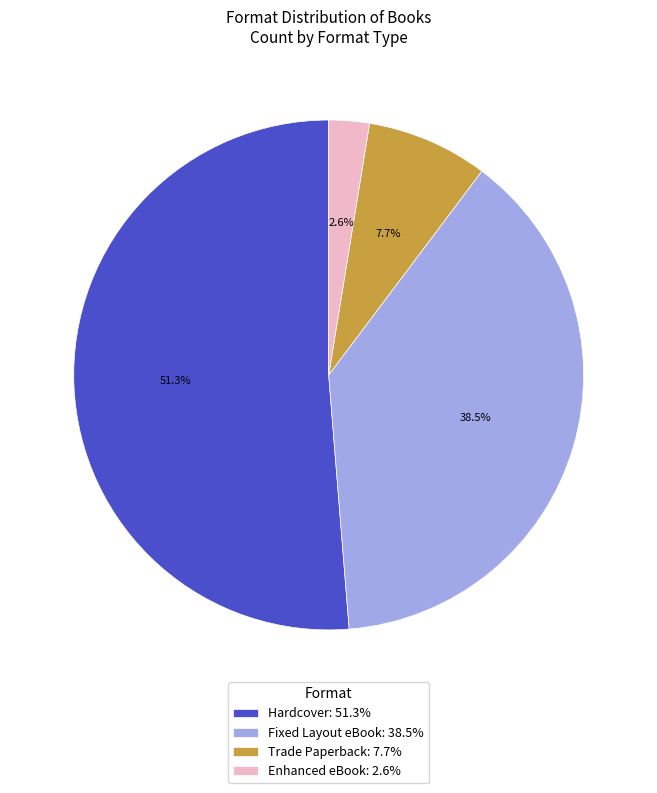

Combined, do Fixed Layout eBook and Hardcover account for over 50%?

Yes